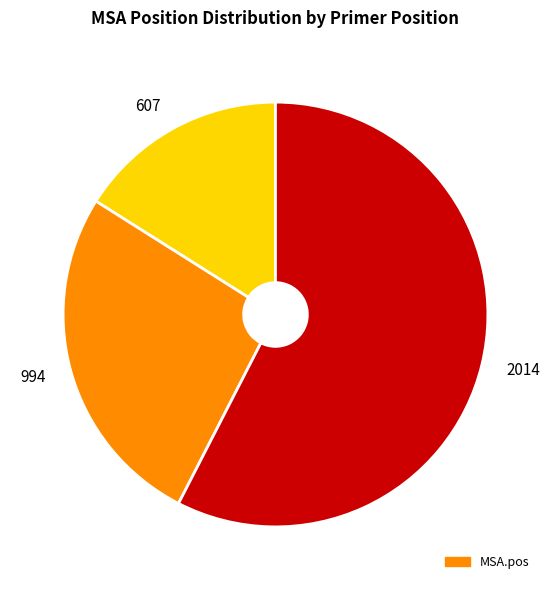

Does 607 represent more than half of the total?

No